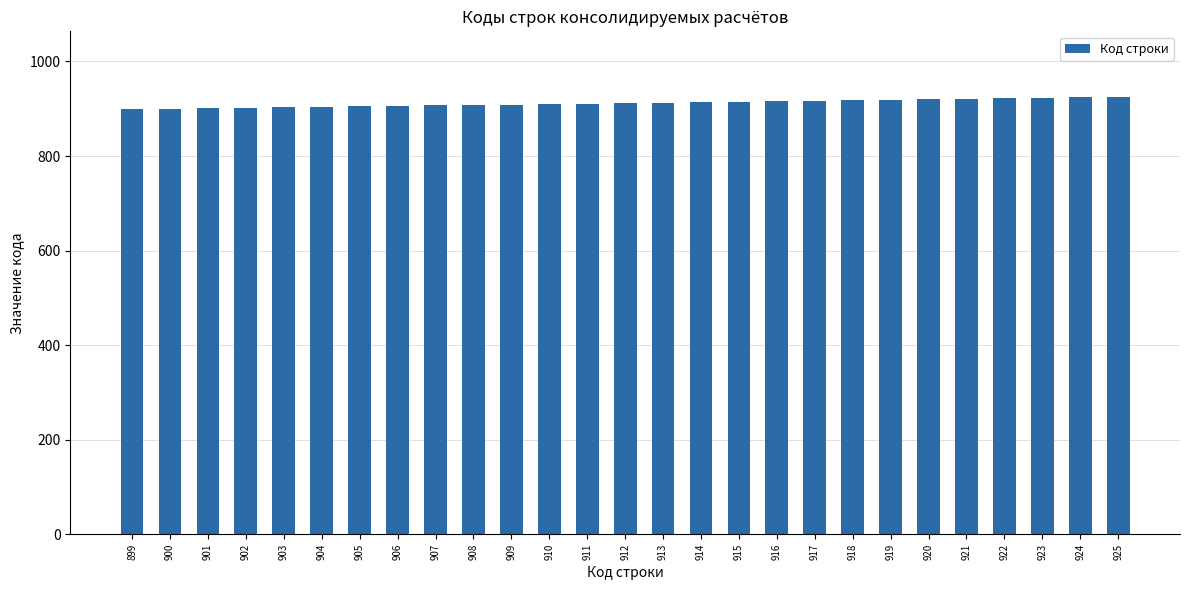

What is the change in value from 906 to 912?

+6